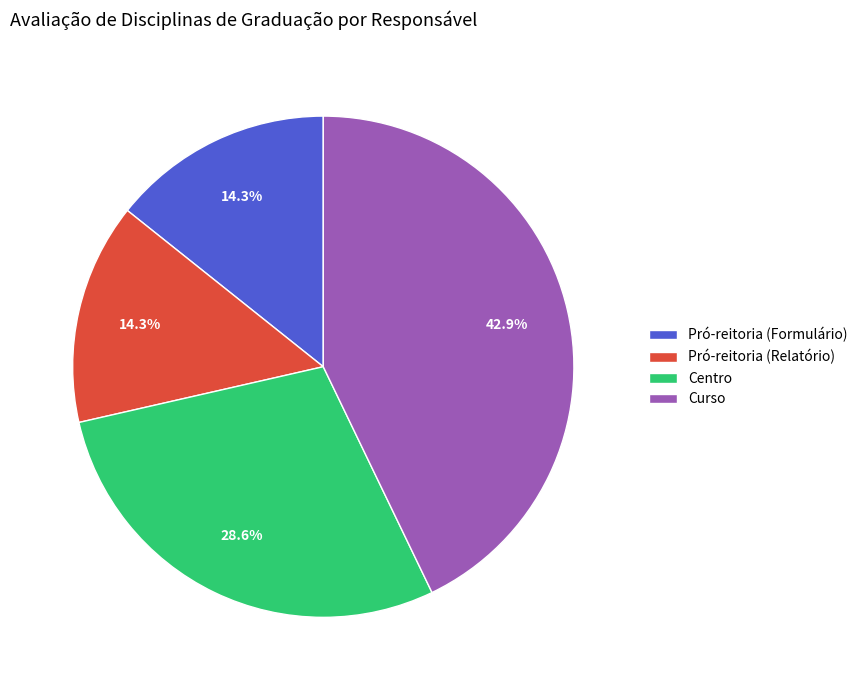

What is the total percentage of Pró-reitoria (Formulário) and Pró-reitoria (Relatório)?

28.6%